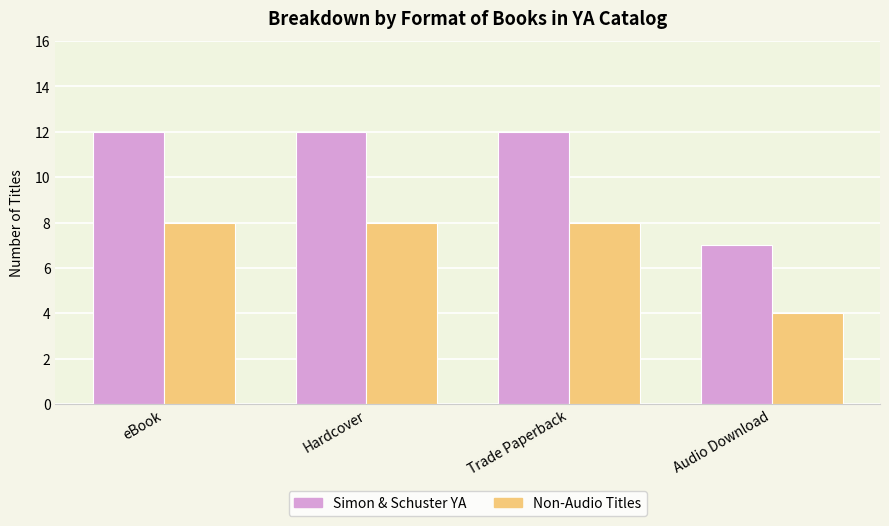

What is the value of the Non-Audio Titles bar at the 3rd from the left?

8